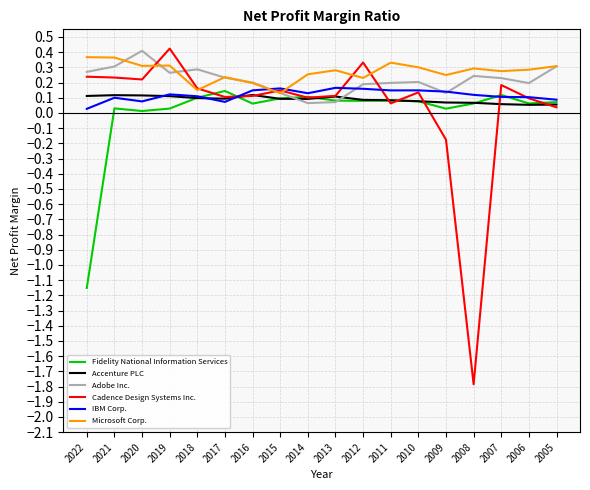

What is the spread (max minus min) of values at 2008?

2.1